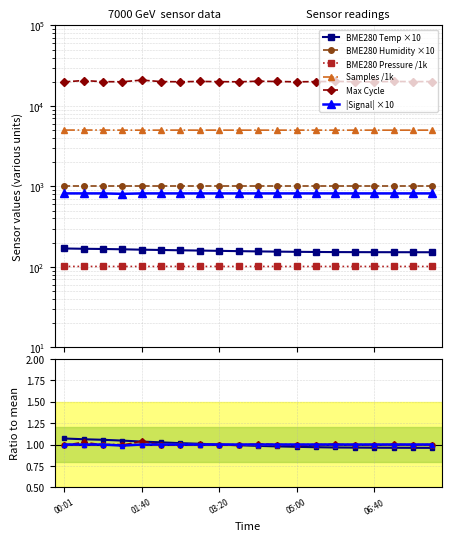

Is this an area chart (filled region under the line)?

No